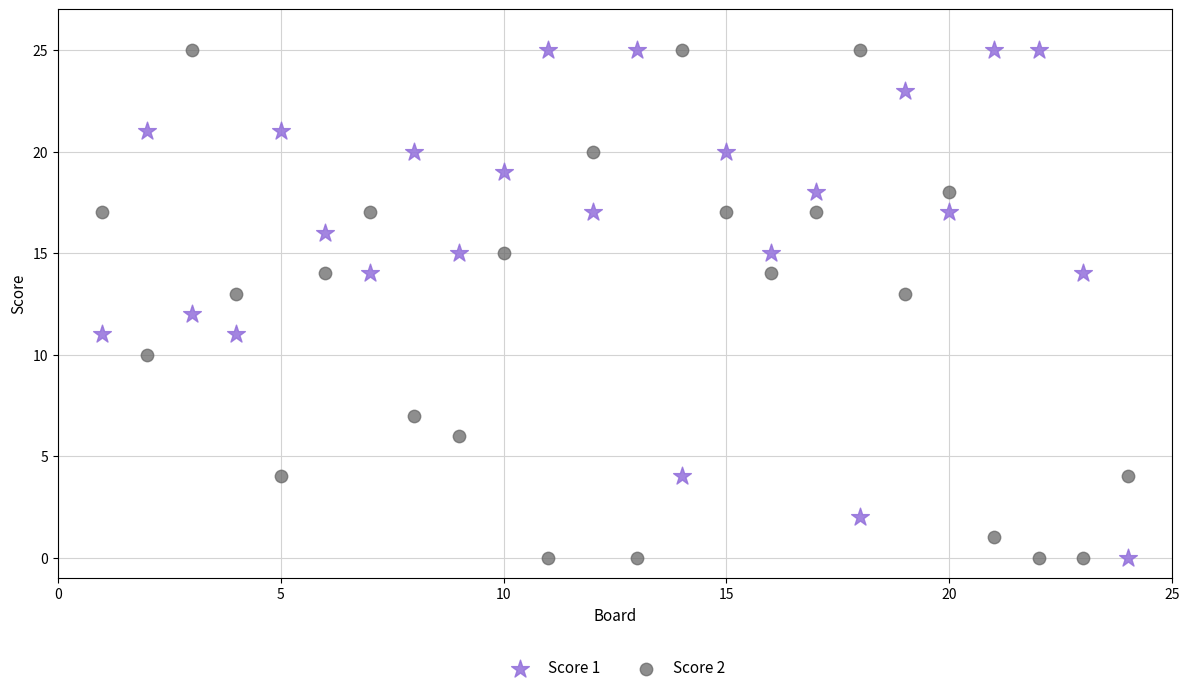

What is the X range (max minus min) for the scatter plot?

23